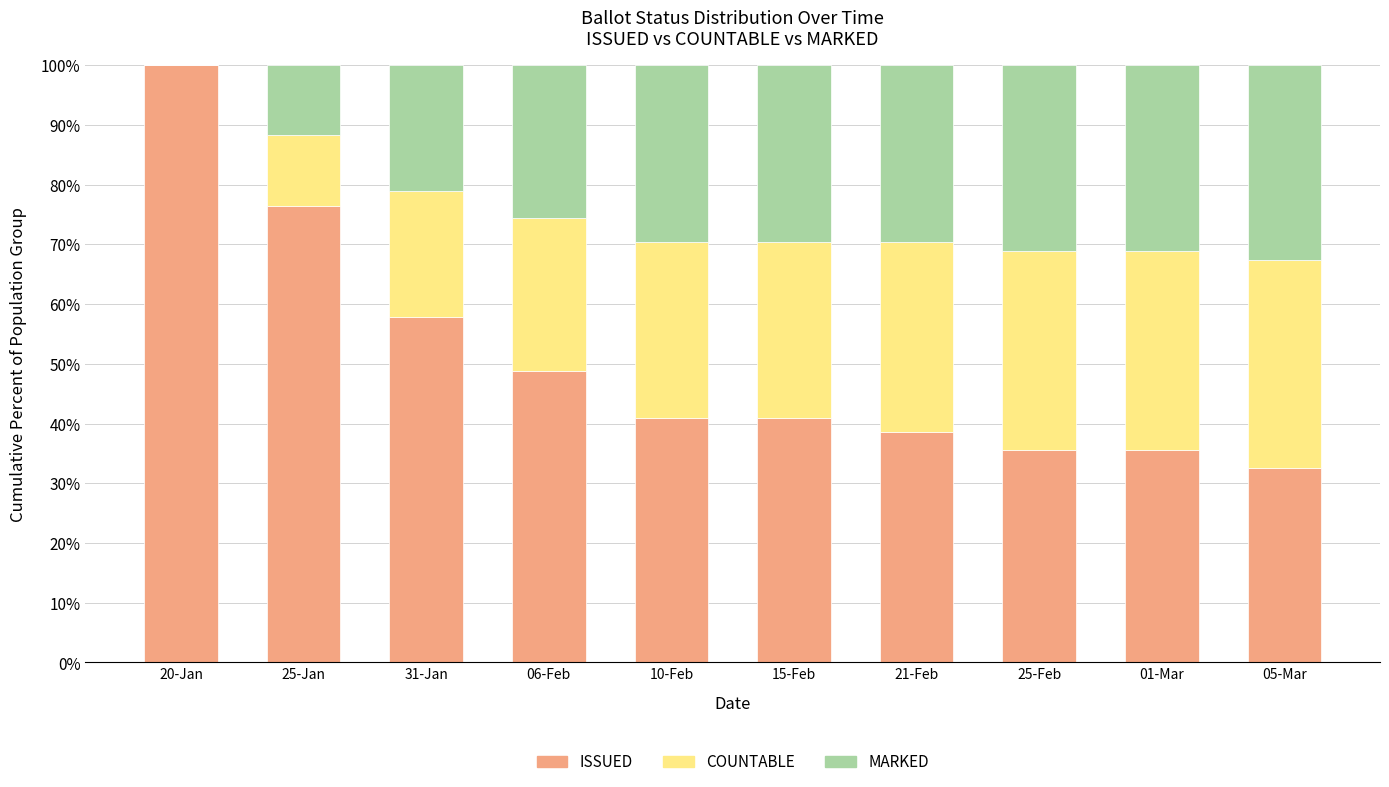

What is the difference between the ISSUED values at 01-Mar and 25-Jan?

40.9